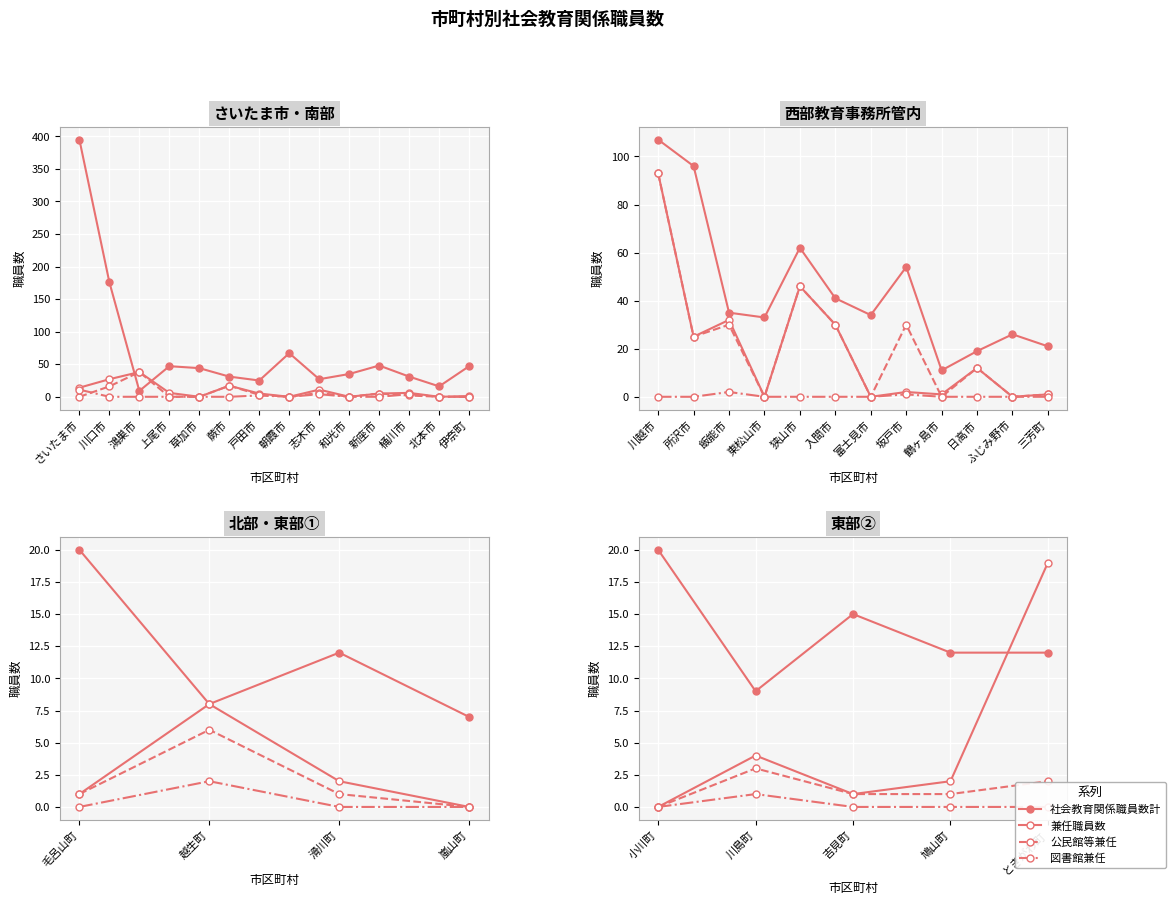

True or false: 公民館等兼任 and 兼任職員数 intersect in this chart.

False